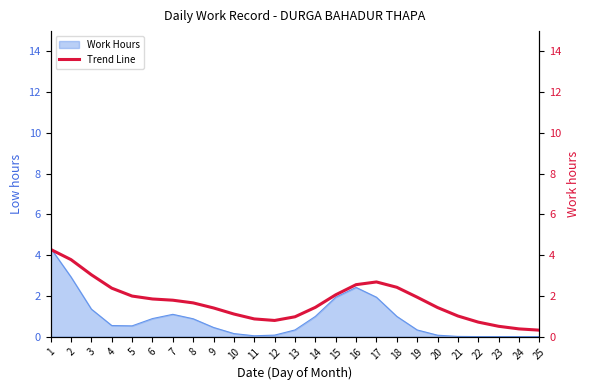

How many points are higher than both their immediate neighbors (excluding endpoints)?

1